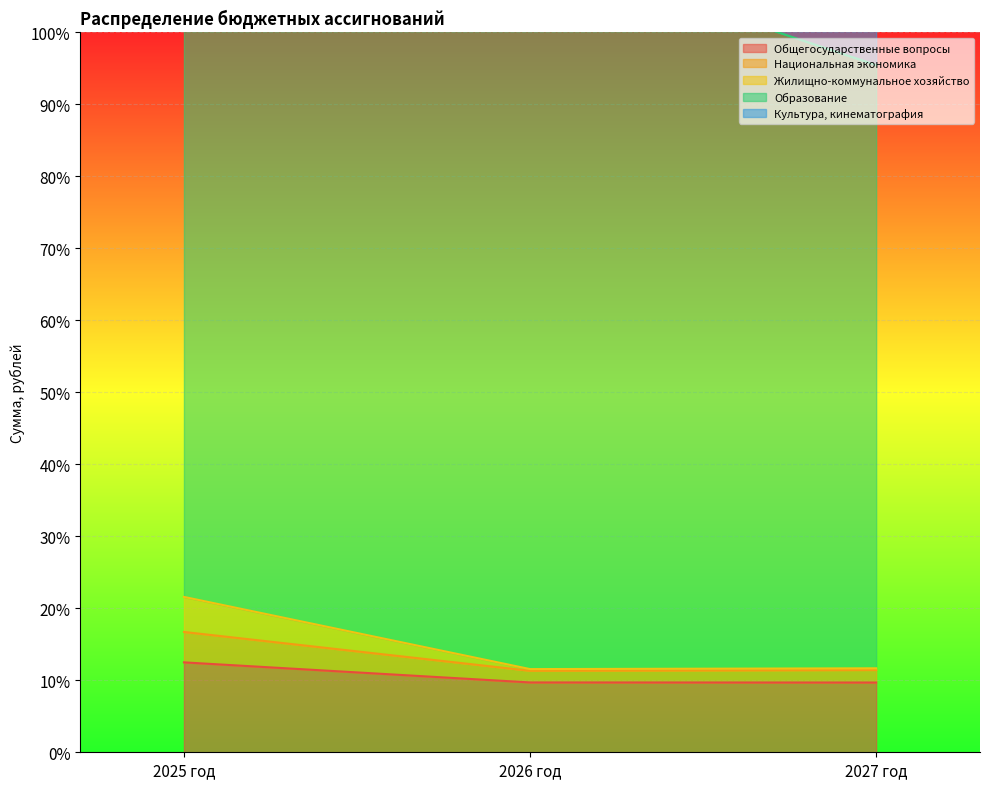

What is the value of the Жилищно-коммунальное хозяйство point at the 3rd from the left?

11.7